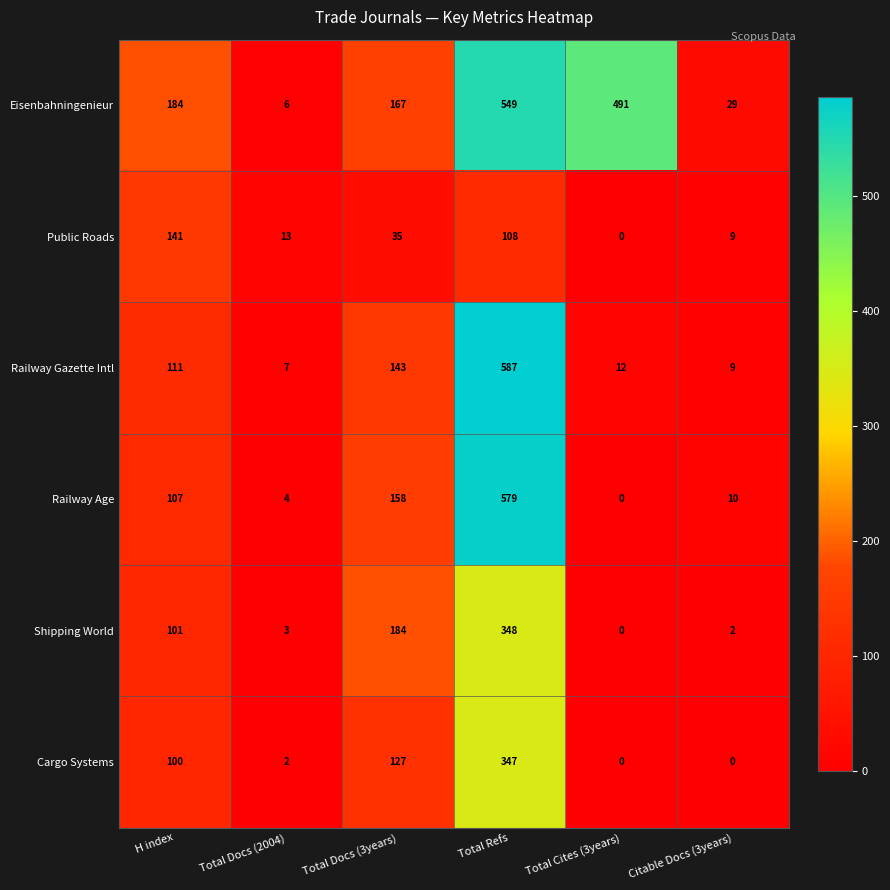

Which series has the largest range (max minus min)?

Railway Gazette Intl